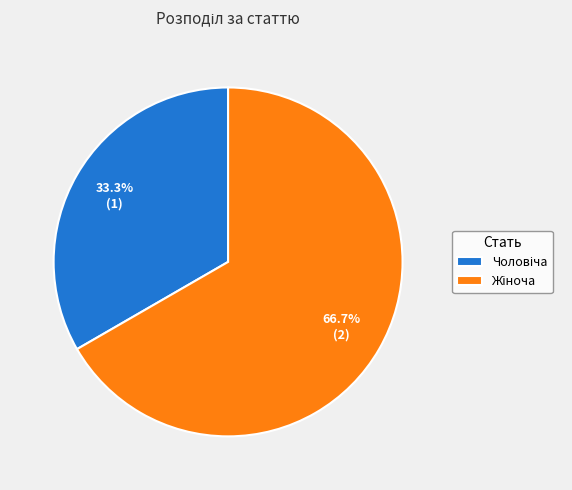

Is there a majority slice in this chart?

Yes